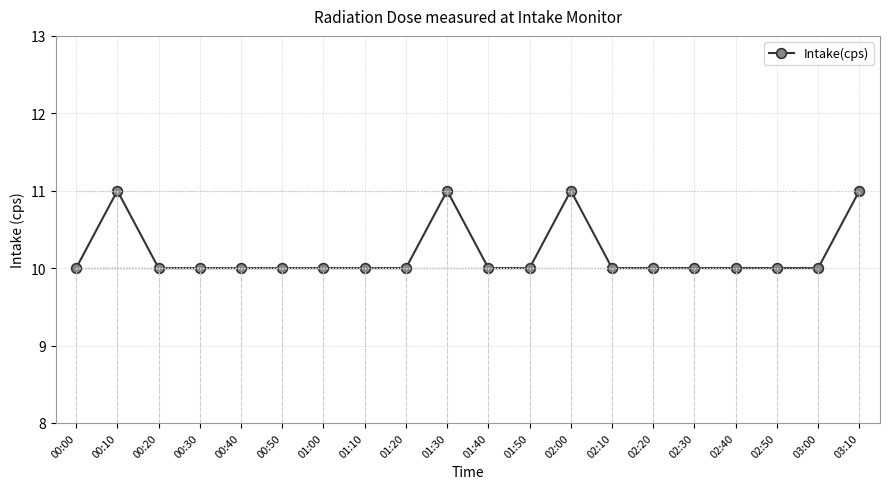

What is the approximate value at 00:00?

10